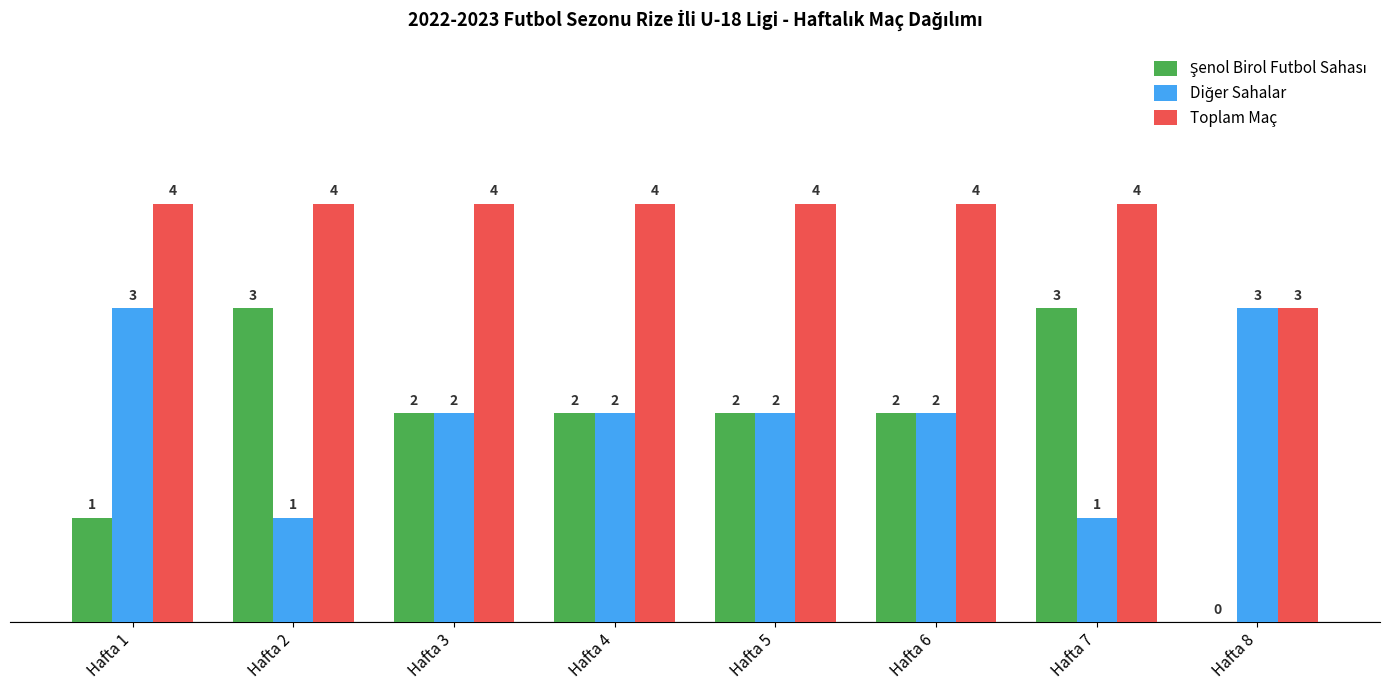

How many groups of bars are there?

8